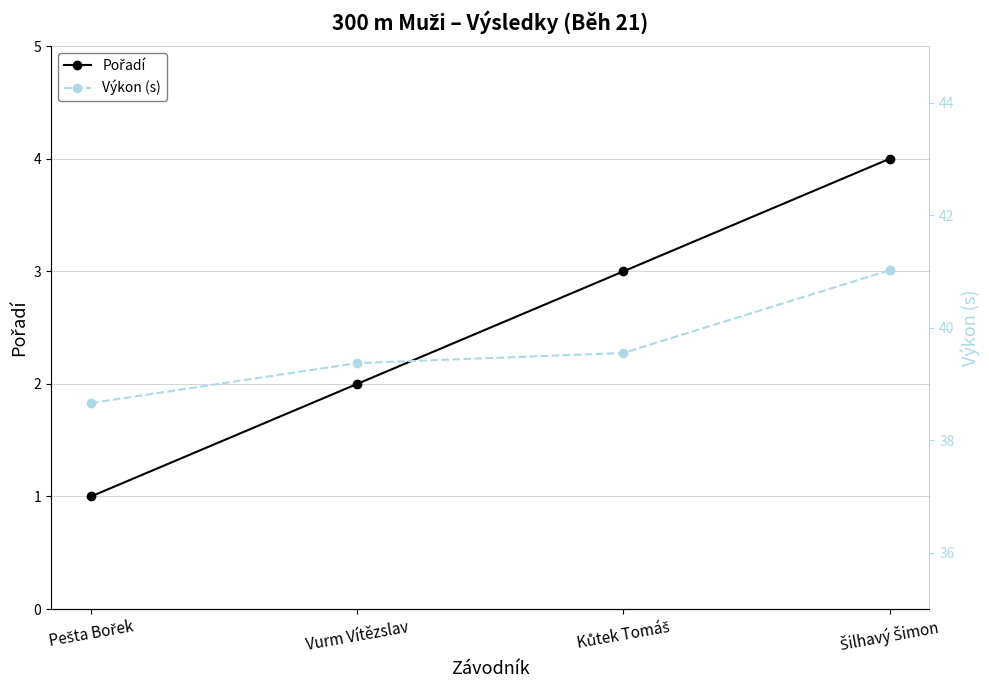

Read the Výkon (s) value at Kůtek Tomáš.

39.5